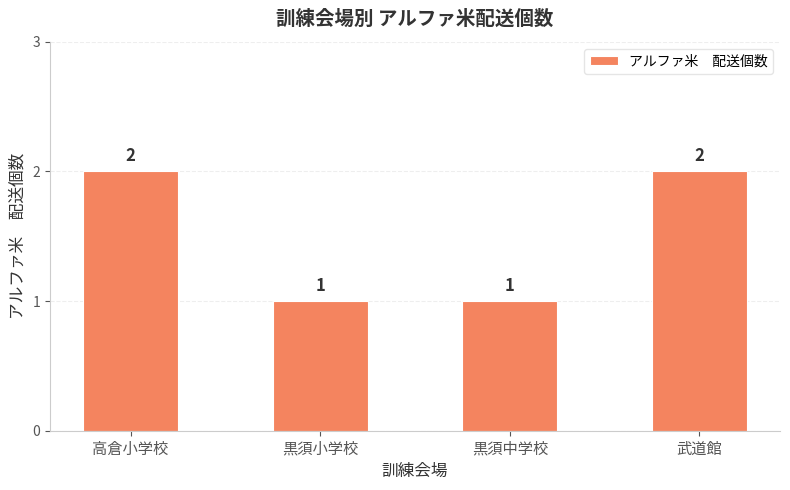

What is the value of the 1st bar from the left?

2